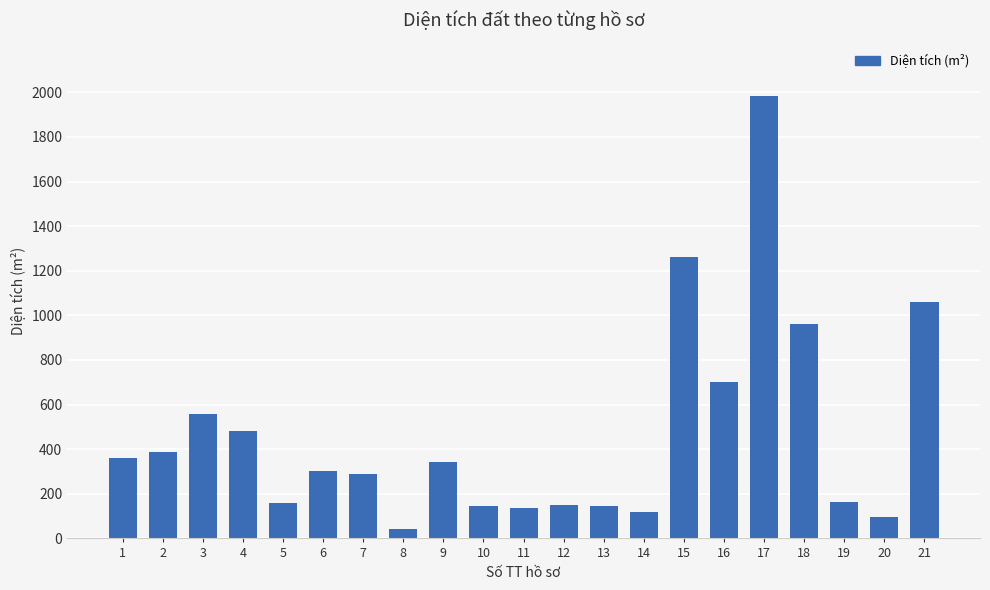

Between 3 and 8, which is larger?

3